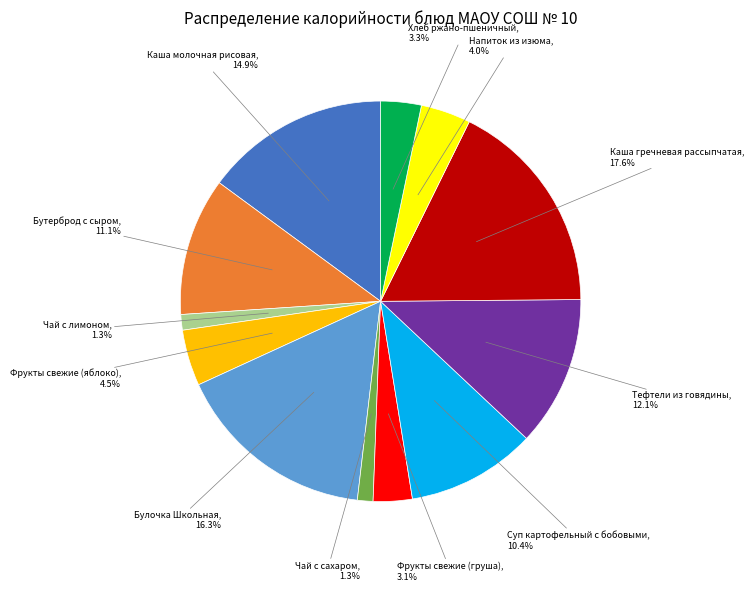

Is Чай с лимоном the majority of the pie?

No